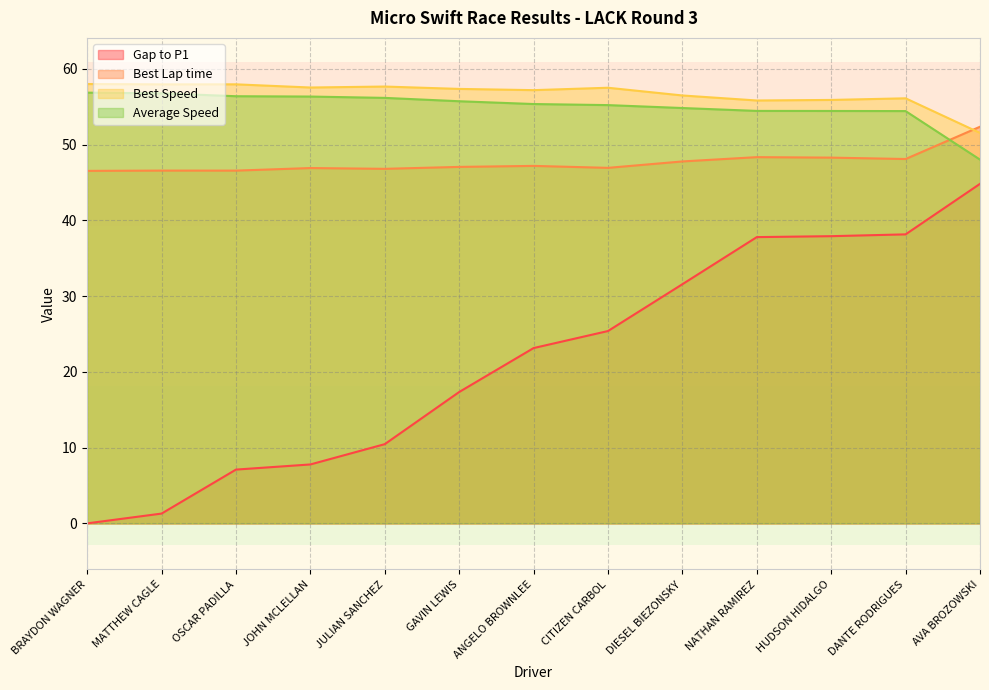

Where is the first local maximum for Best Lap time?

MATTHEW CAGLE